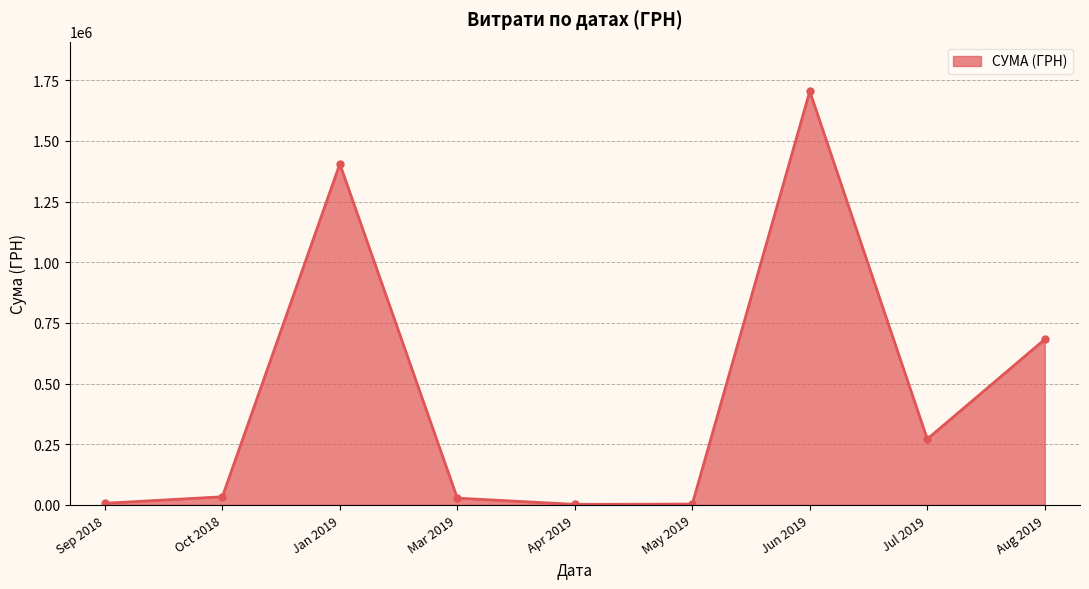

How many interior local valleys (lower than both neighbors) does the data have?

2